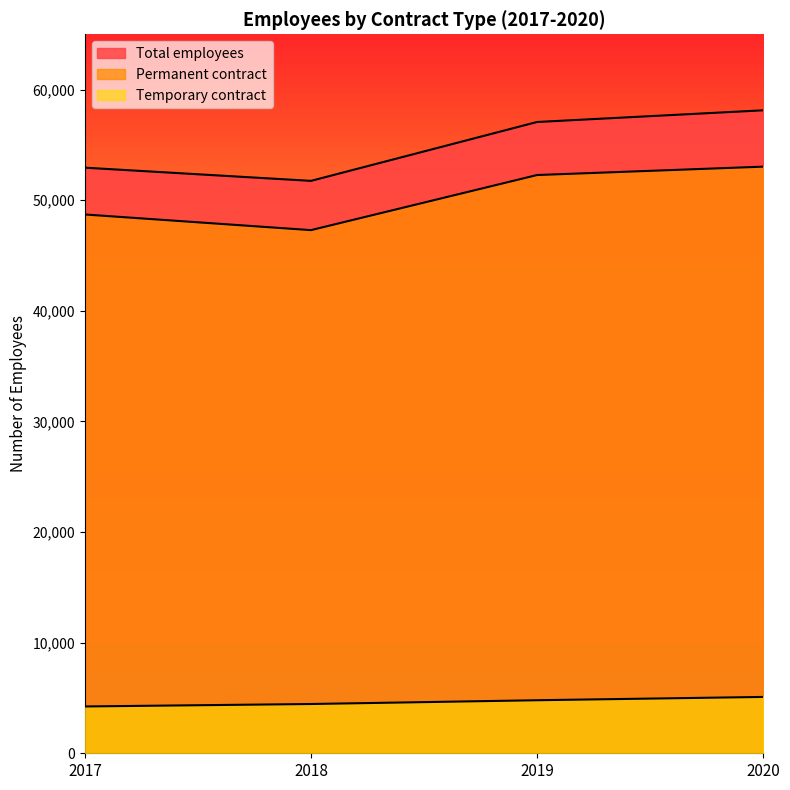

At 2018, list the series in order from largest to smallest.

Total employees, Permanent contract, Temporary contract